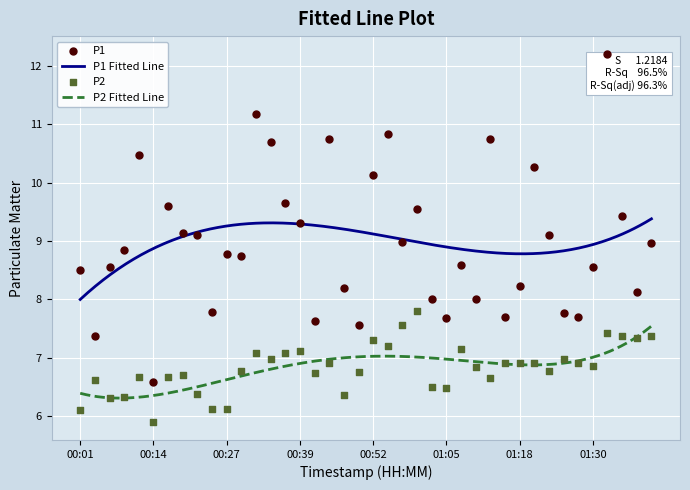

Which series reaches the minimum Y coordinate?

P2